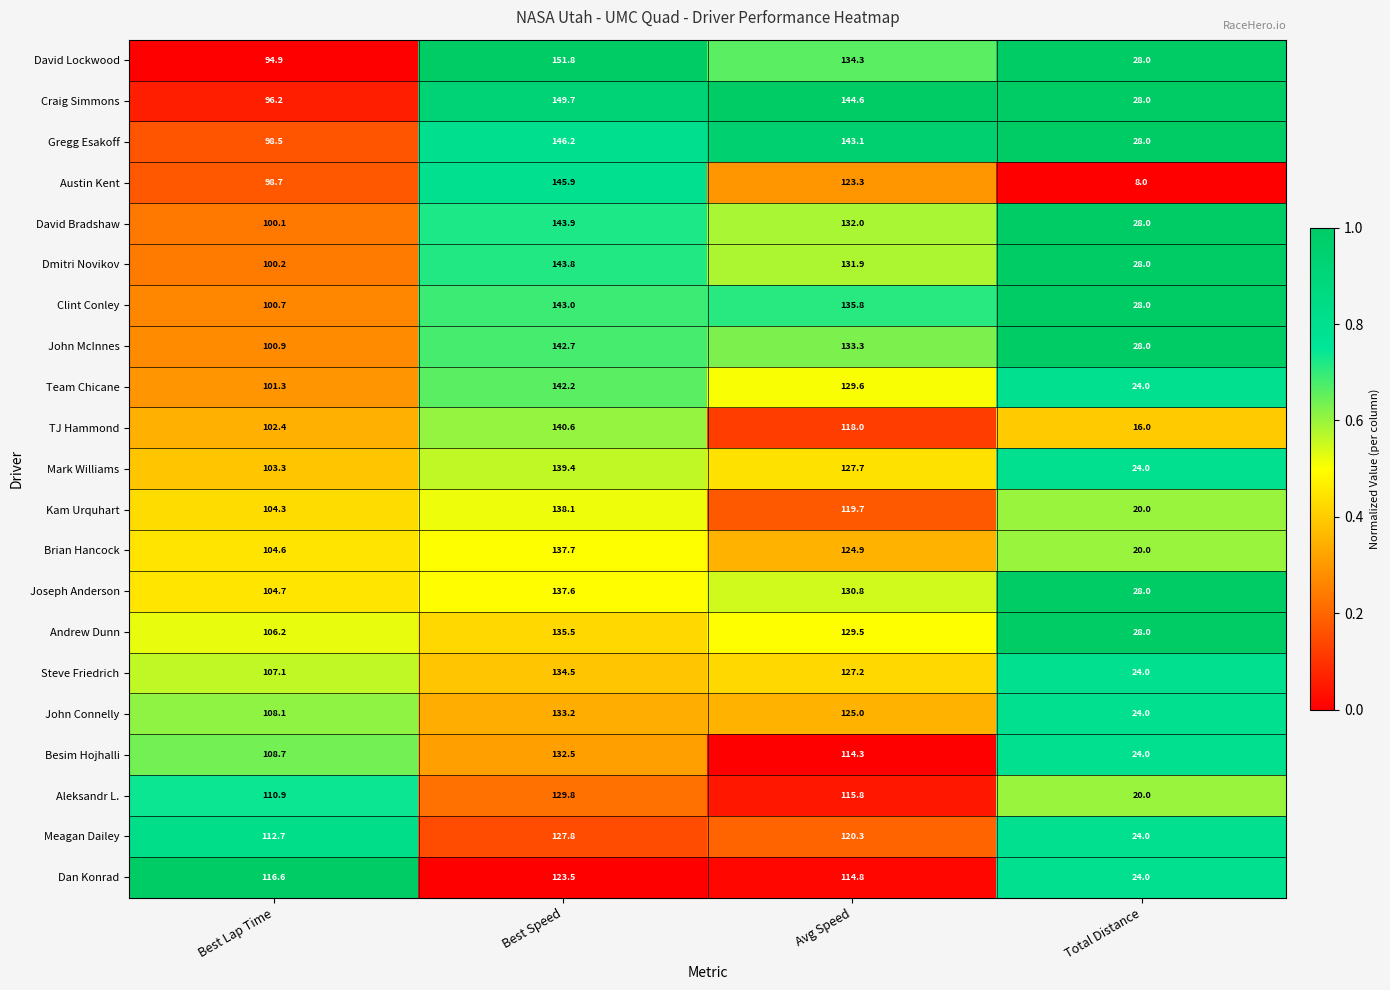

The value of Brian Hancock at Total Distance is 31.2. True or false?

False